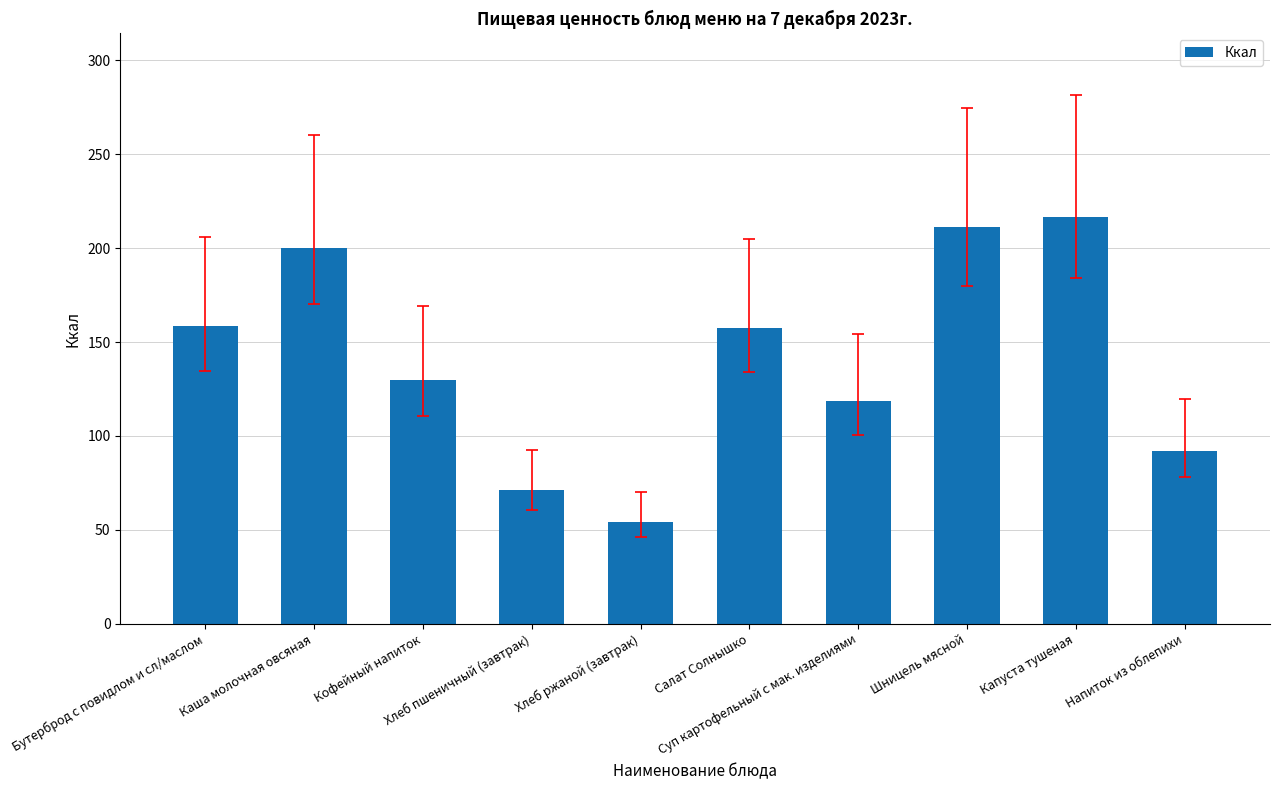

How many values exceed 157?

5